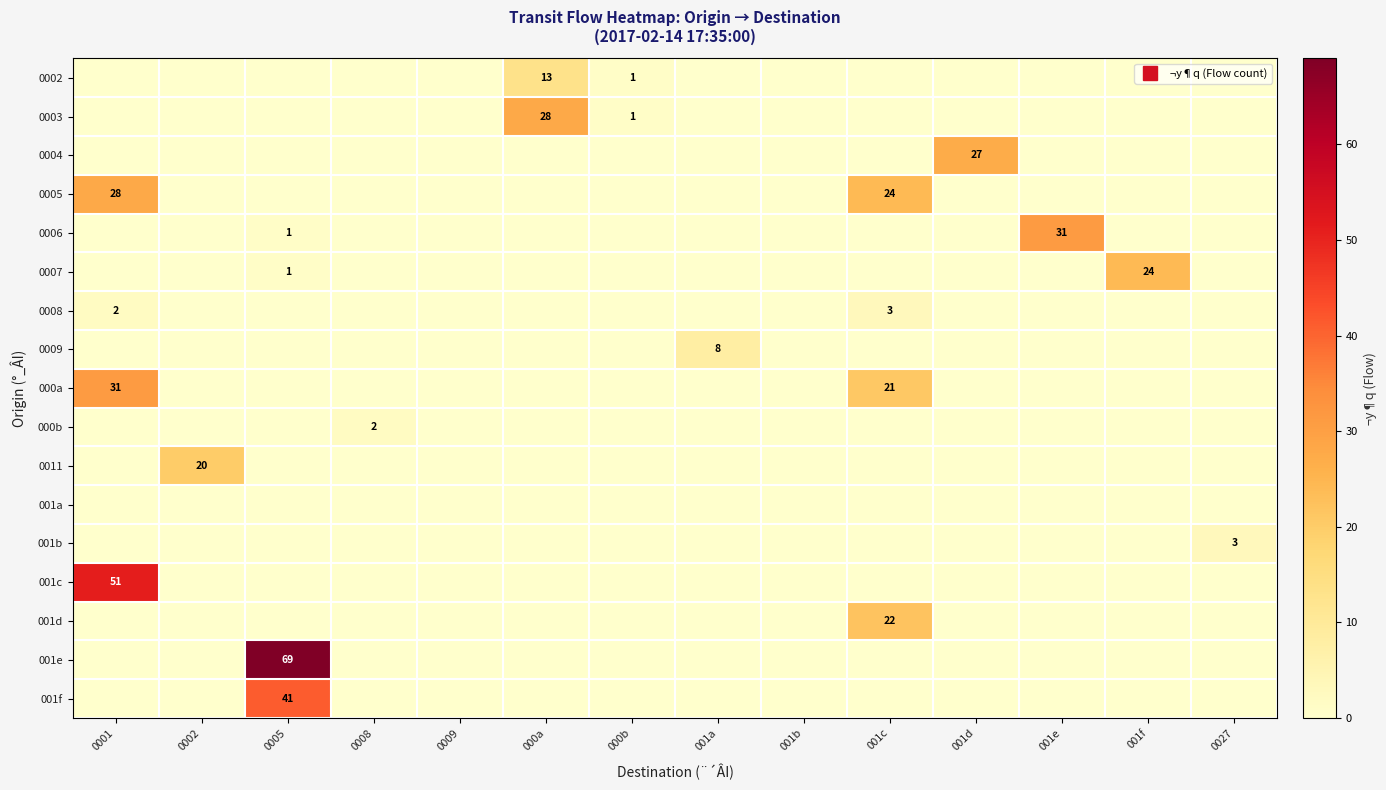

List the series in order of their peak value, lowest first.

001a, 000b, 0008, 001b, 0009, 0002, 0011, 001d, 0007, 0004, 0003, 0005, 0006, 000a, 001f, 001c, 001e